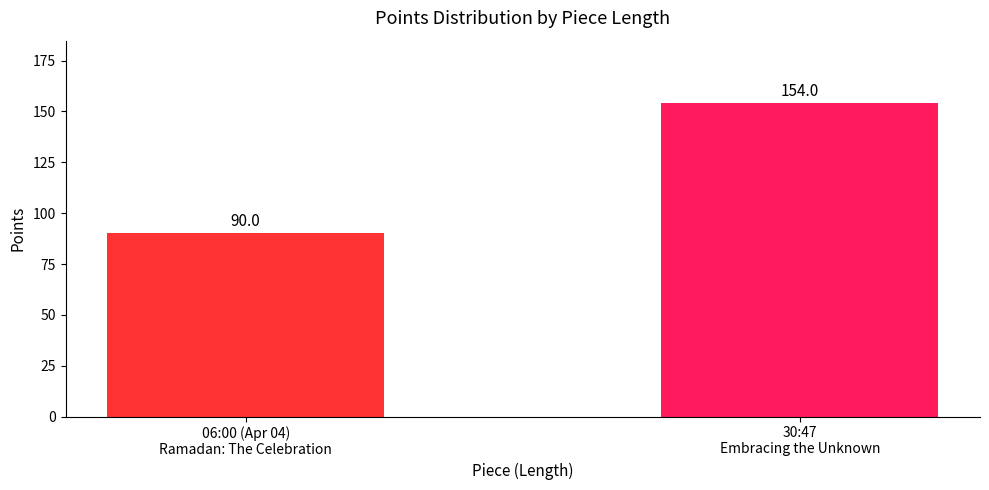

What is the difference between the values at 30:47
Embracing the Unknown and 06:00 (Apr 04)
Ramadan: The Celebration?

64